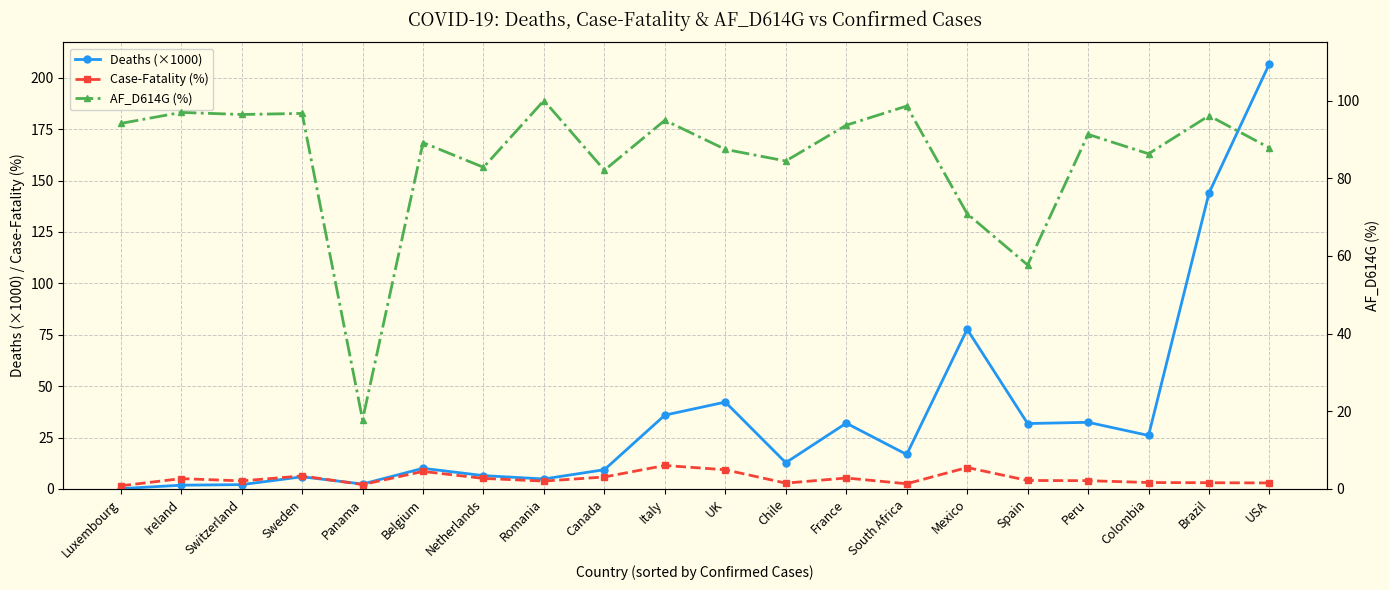

Where do Deaths (×1000) and Case-Fatality (%) first cross each other?

Sweden and Panama